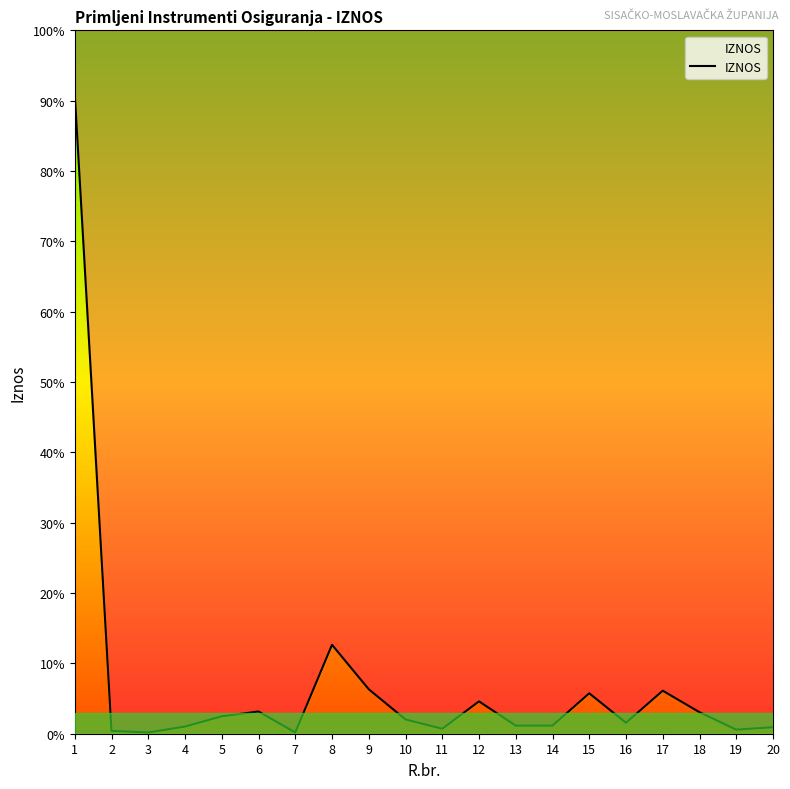

What is the difference between the maximum and minimum values?

7895000.0